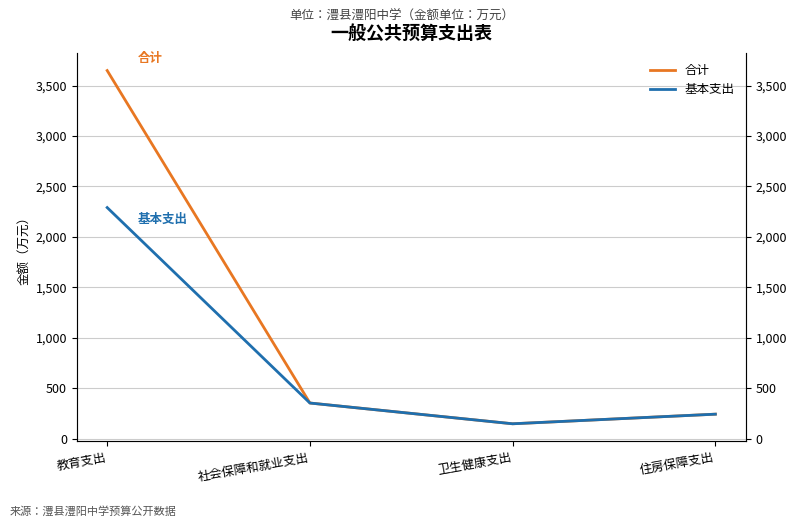

Count the number of categories in the chart.

4